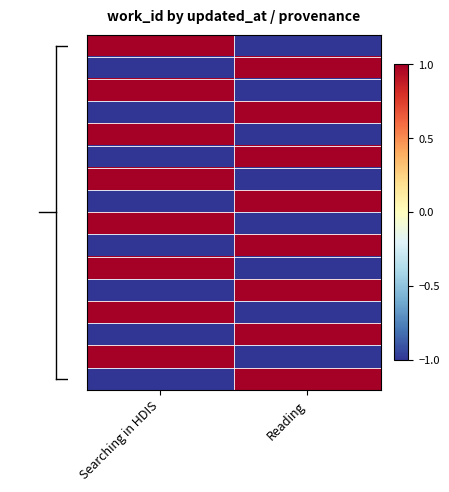

Which label corresponds to the largest value in the chart?

Searching in HDIS